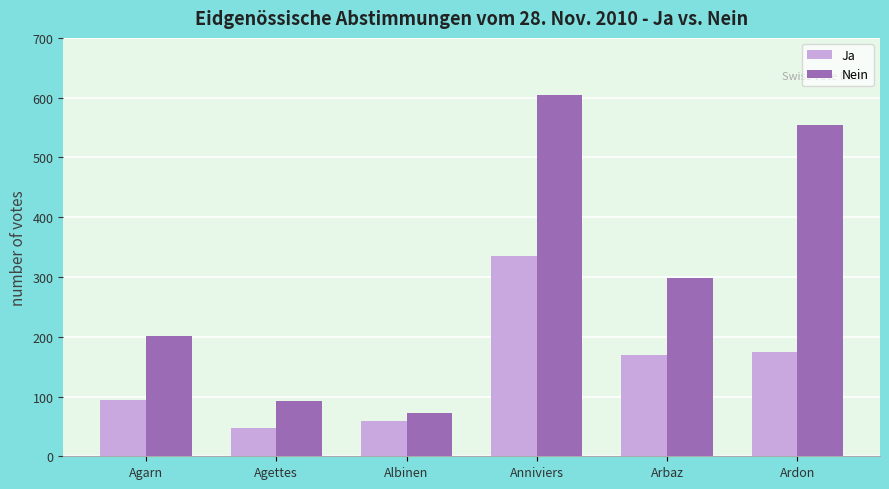

What is the value of the Nein bar at the 6th from the left?

555